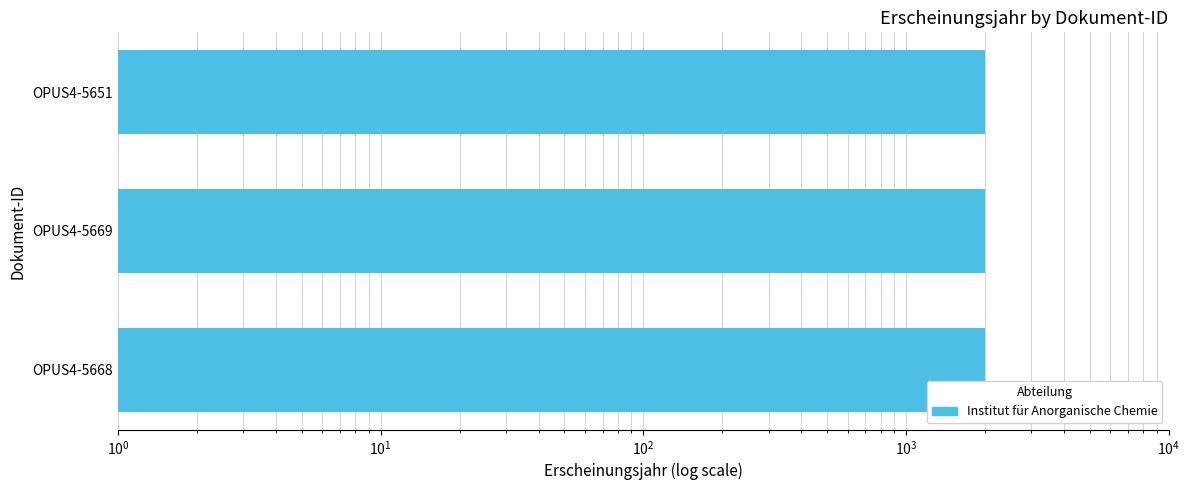

What is the greatest value displayed?

1993